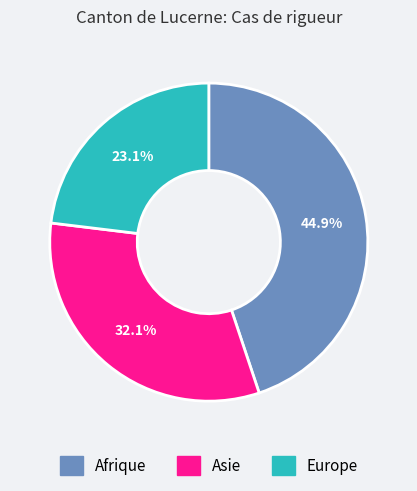

True or false: Europe accounts for 12% of the total.

False